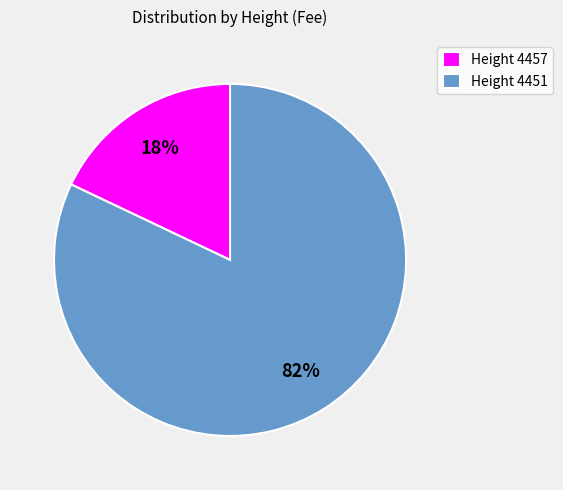

Approximately how many times larger is the value at Height 4451 compared to Height 4457?

4.6